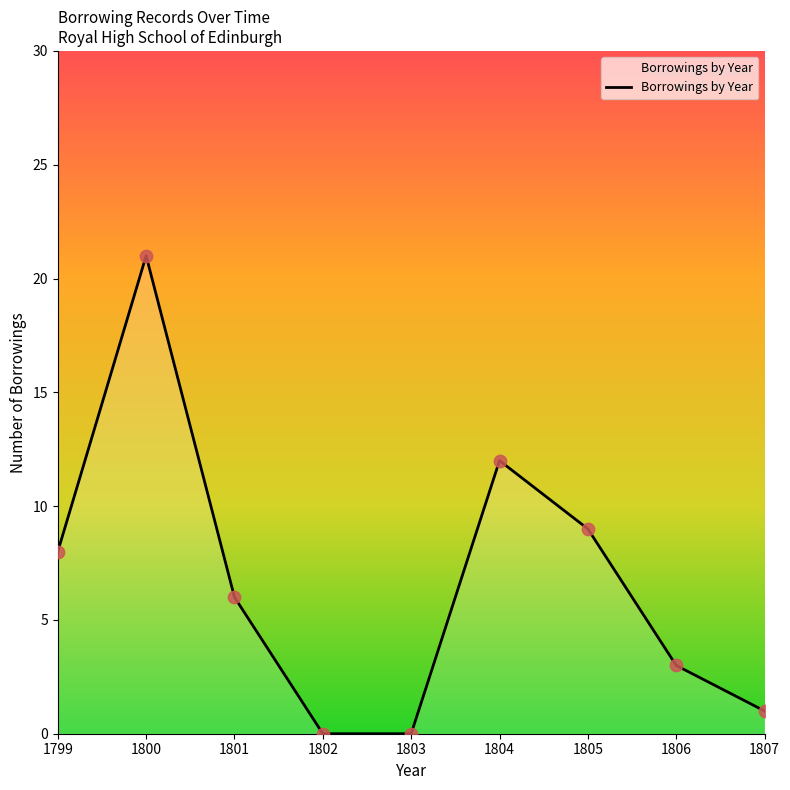

What is the change in value from 1800 to 1807?

-20